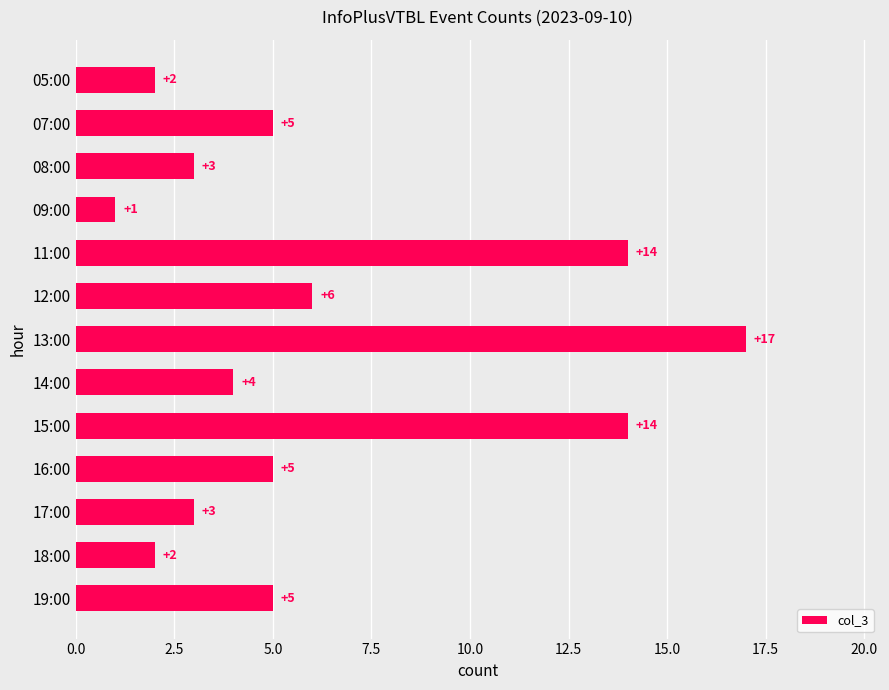

True or false: the data shows 1 at 07:00.

False